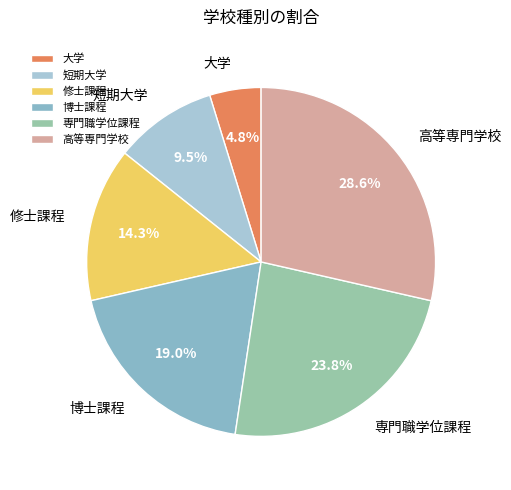

True or false: 高等専門学校 accounts for 29% of the total.

True